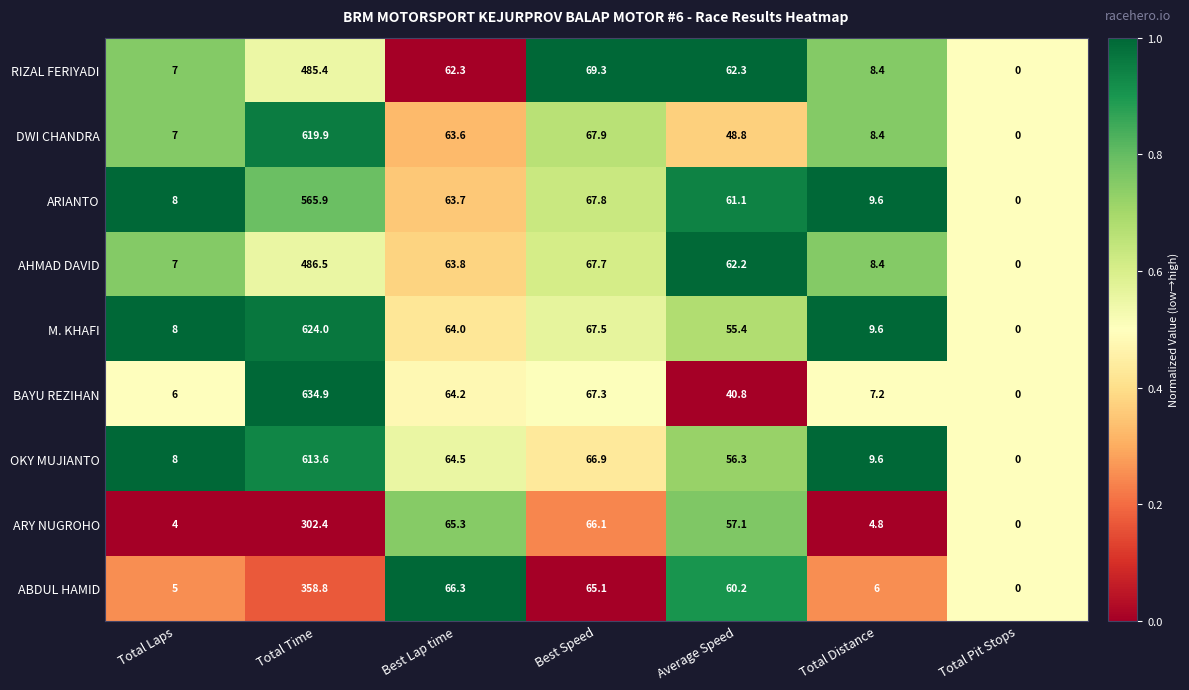

How many positive values does the ABDUL HAMID series have?

6